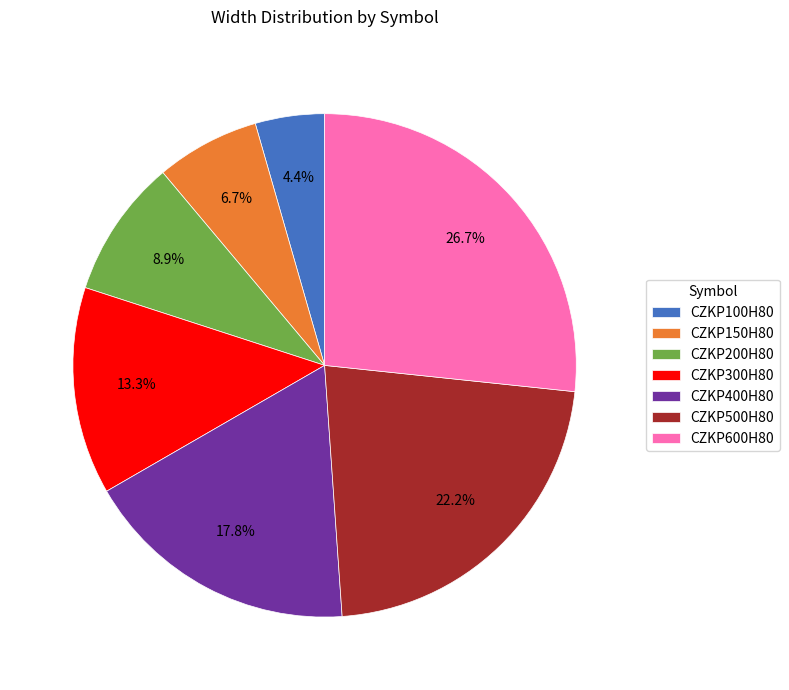

How many slices are in this pie chart?

7